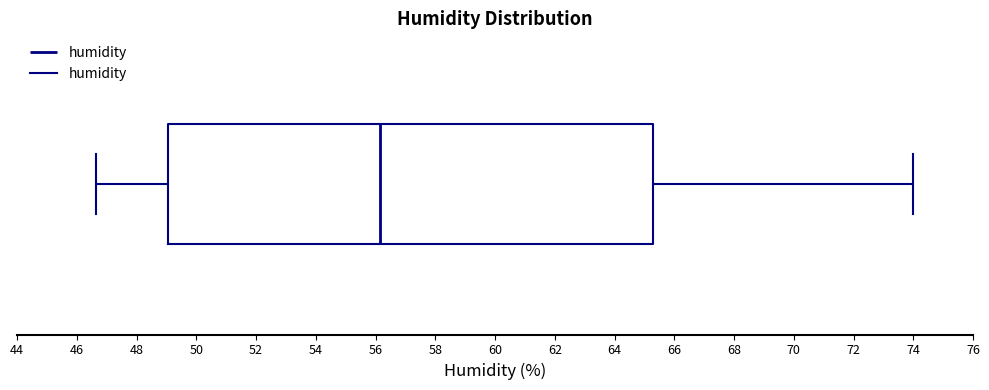

Where is the left edge of the box on the x-axis? The values are not printed on the chart, so give them approximately, as read against the axis.

49.0